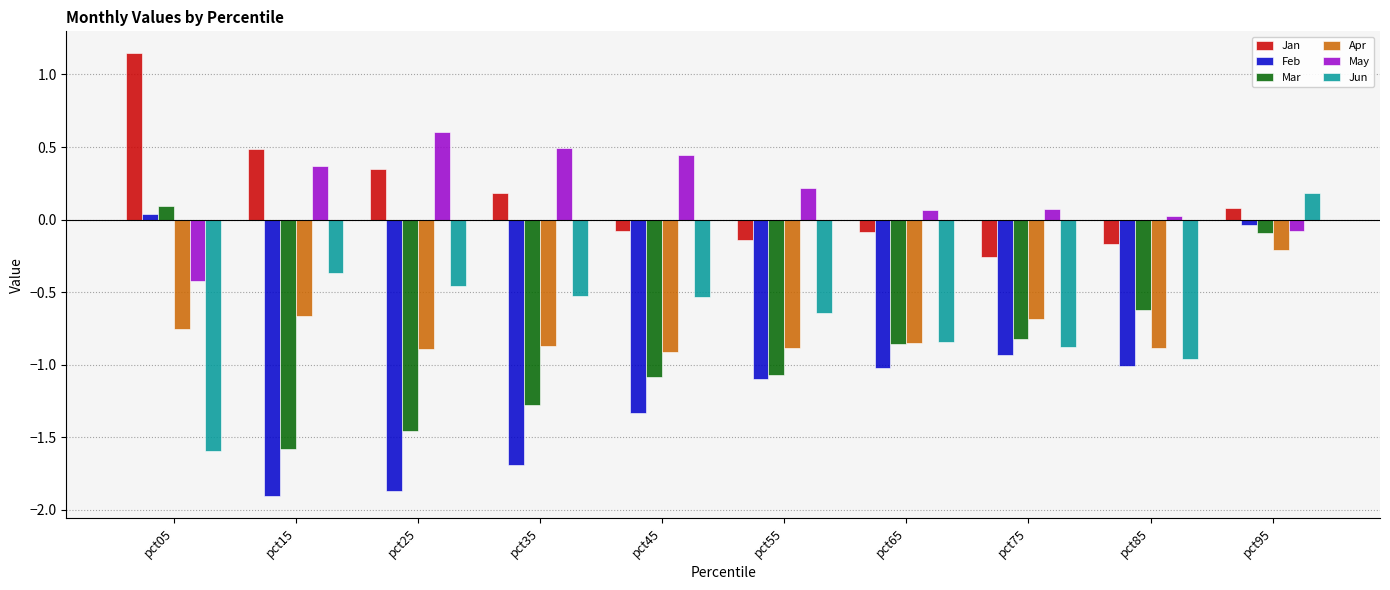

At which category is the sum across all series the highest?

pct95